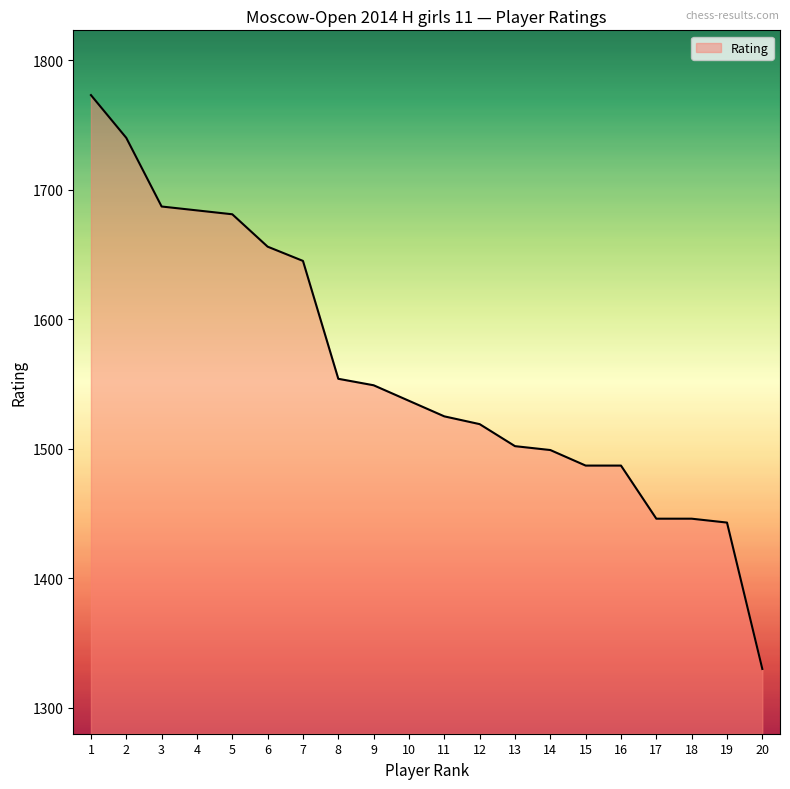

Reading left to right, list all the values displayed in this chart.

1=1773	2=1740	3=1687	4=1684	5=1681	6=1656	7=1645	8=1554	9=1549	10=1537	11=1525	12=1519	13=1502	14=1499	15=1487	16=1487	17=1446	18=1446	19=1443	20=1330